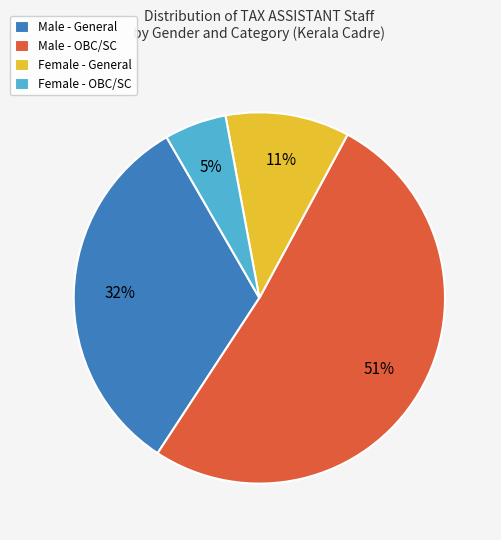

Is there any slice that represents more than half of the pie?

Yes